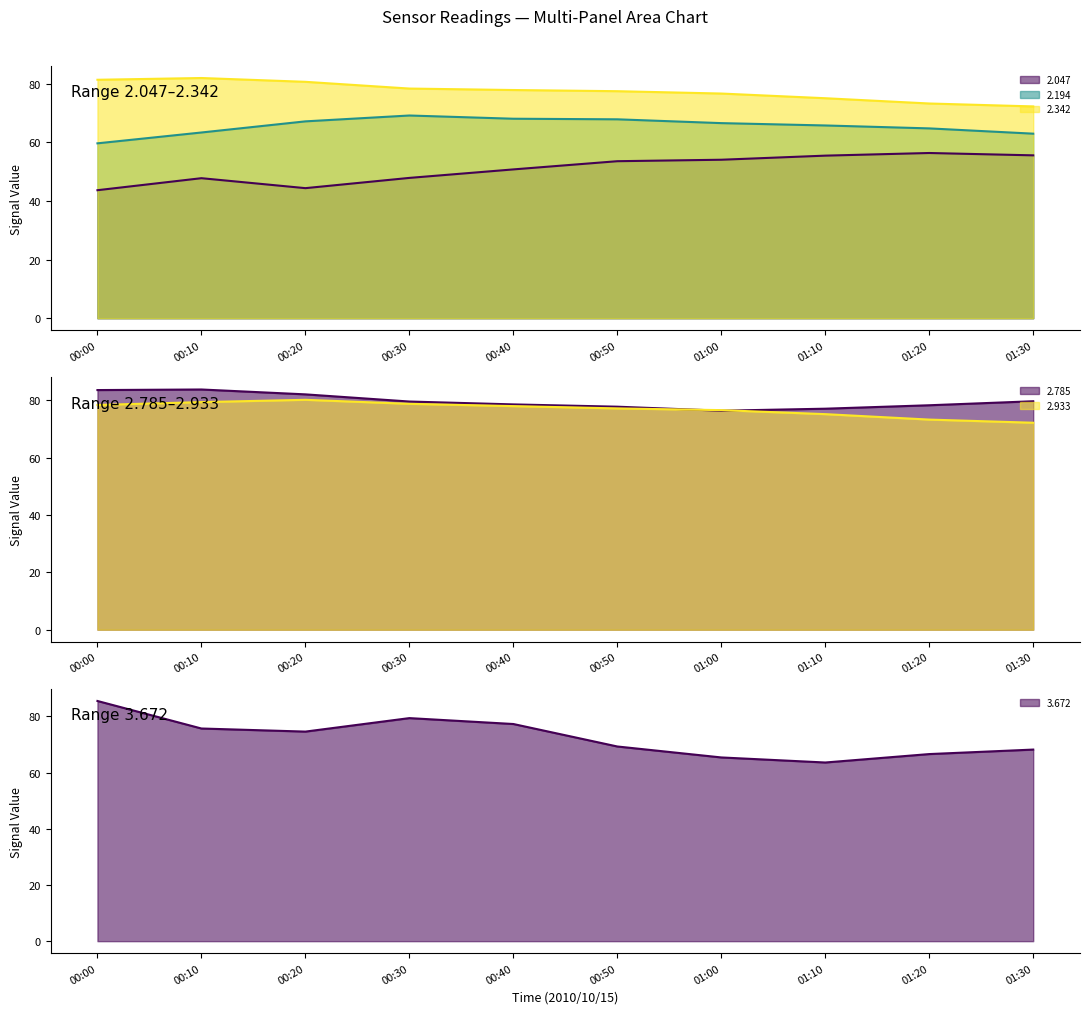

How many data points does each series have?

10